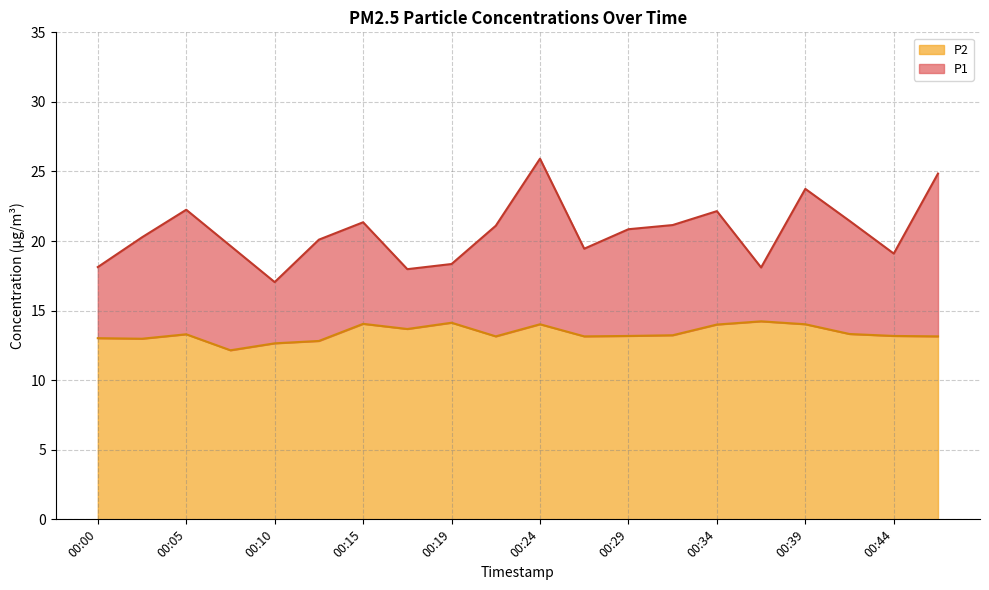

At which label does P1 reach its peak?

00:24